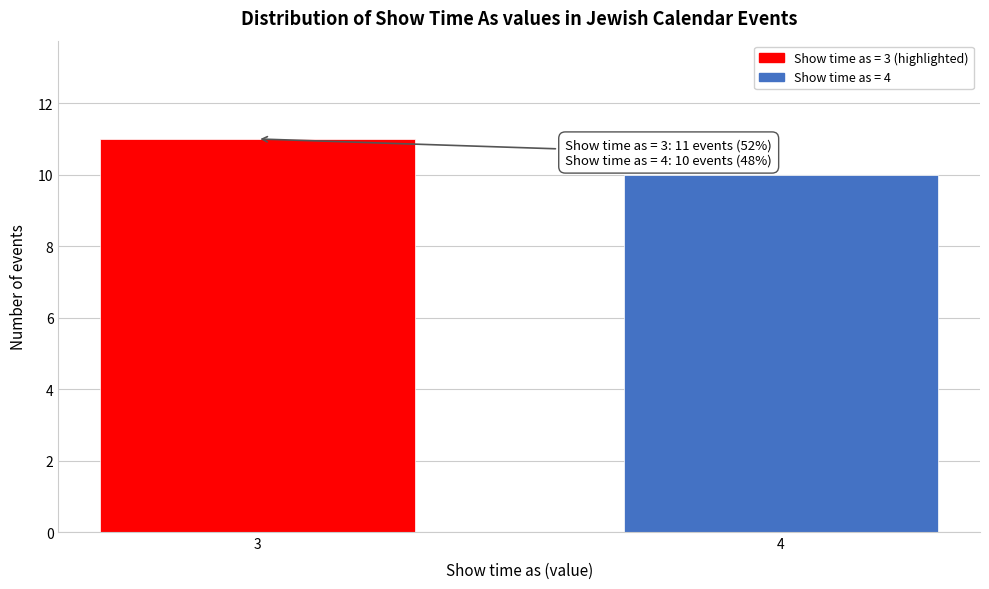

Reading left to right, extract all data points from this chart.

11	10